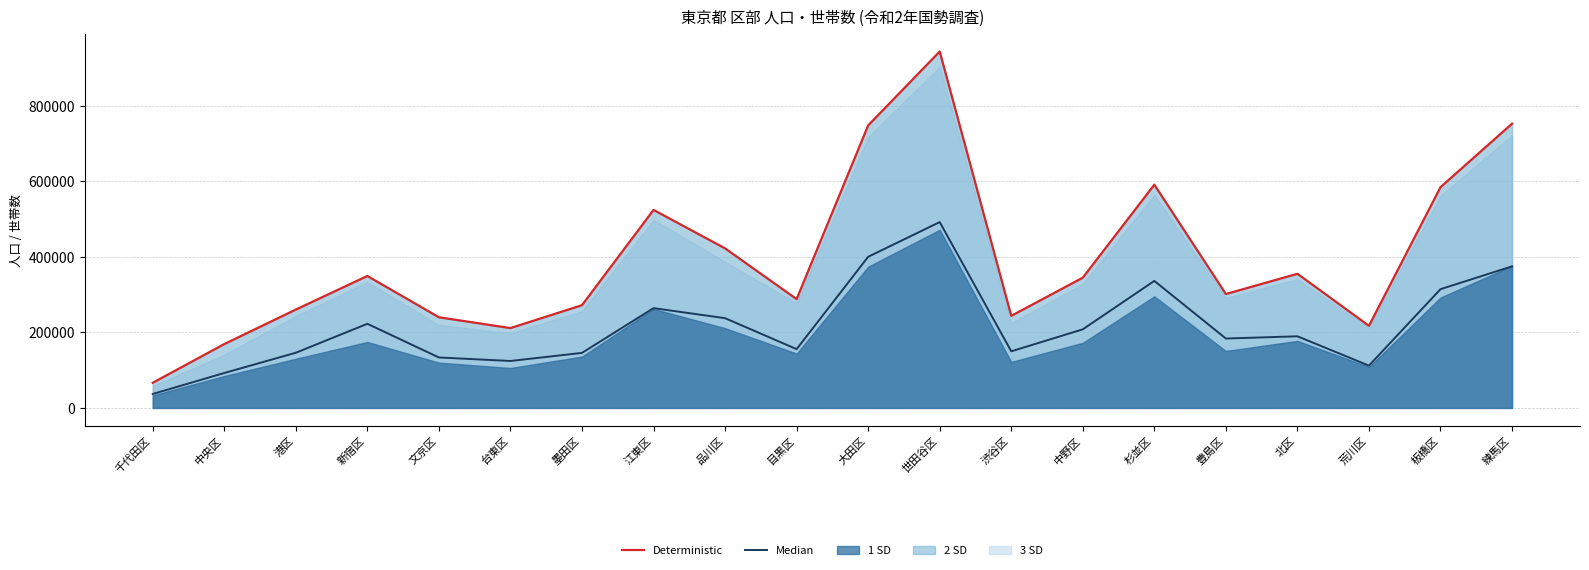

What is the spread (max minus min) of values at 練馬区?

377766